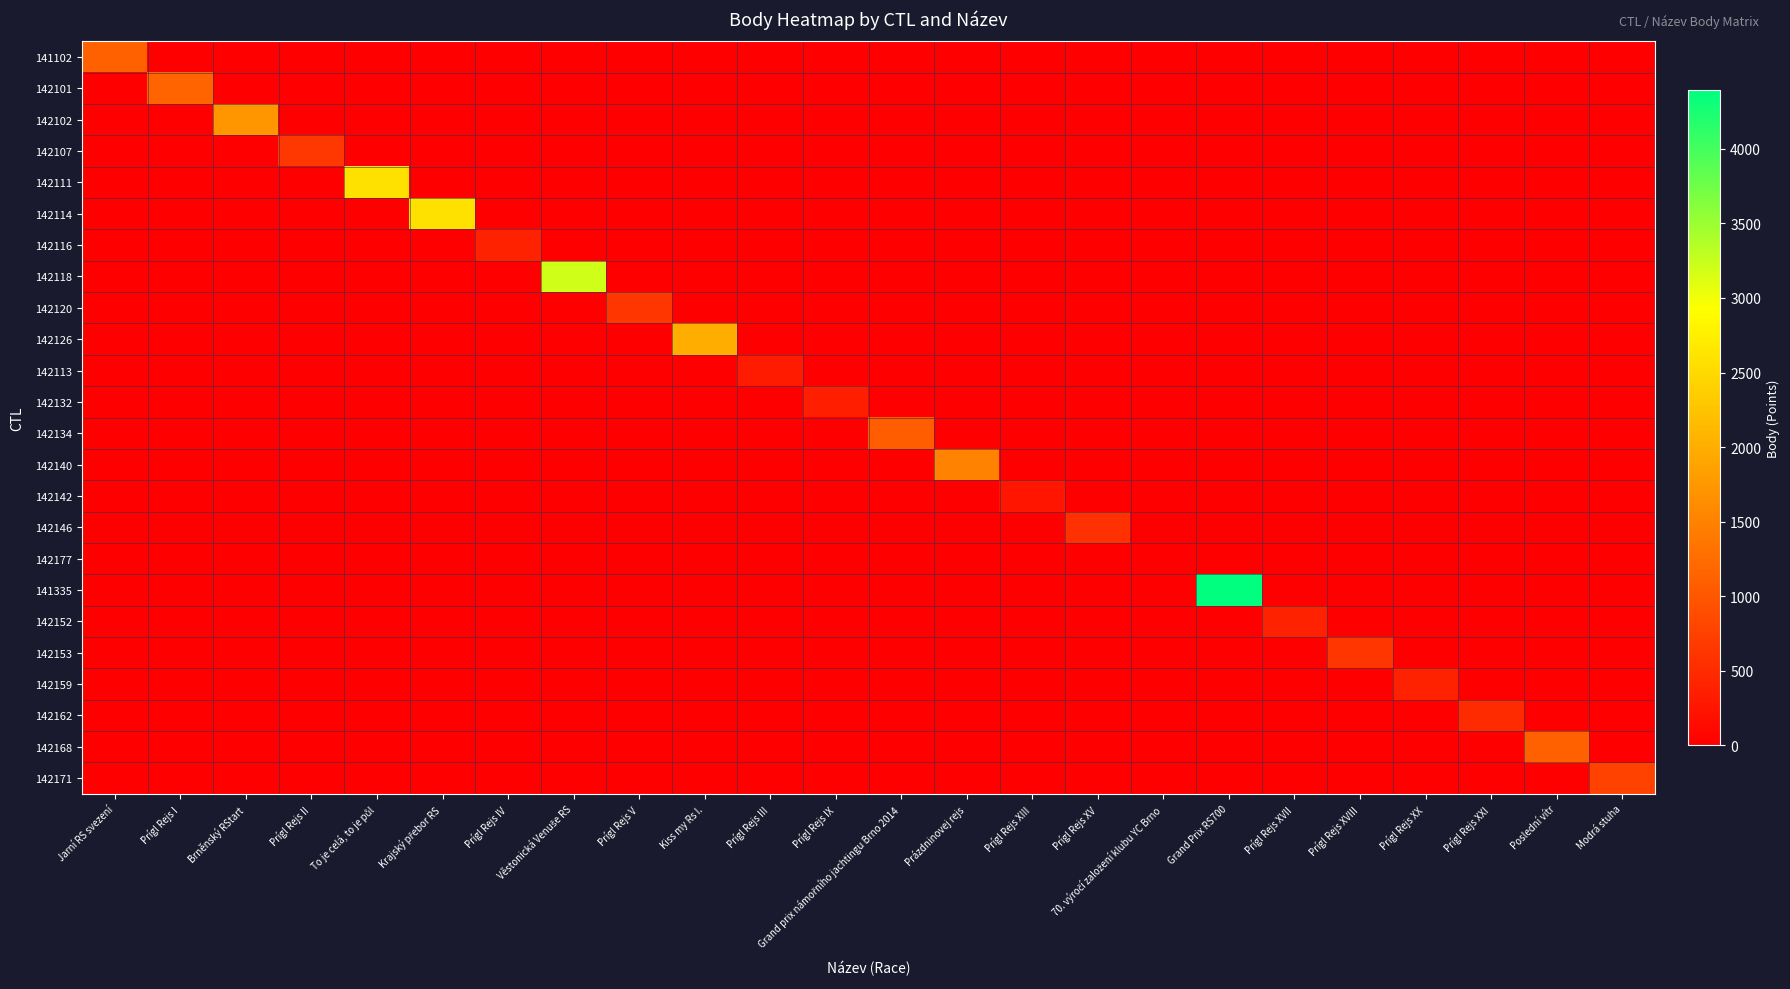

Between Prígl Rejs II and Grand Prix RS700, which series saw the biggest shift?

141335